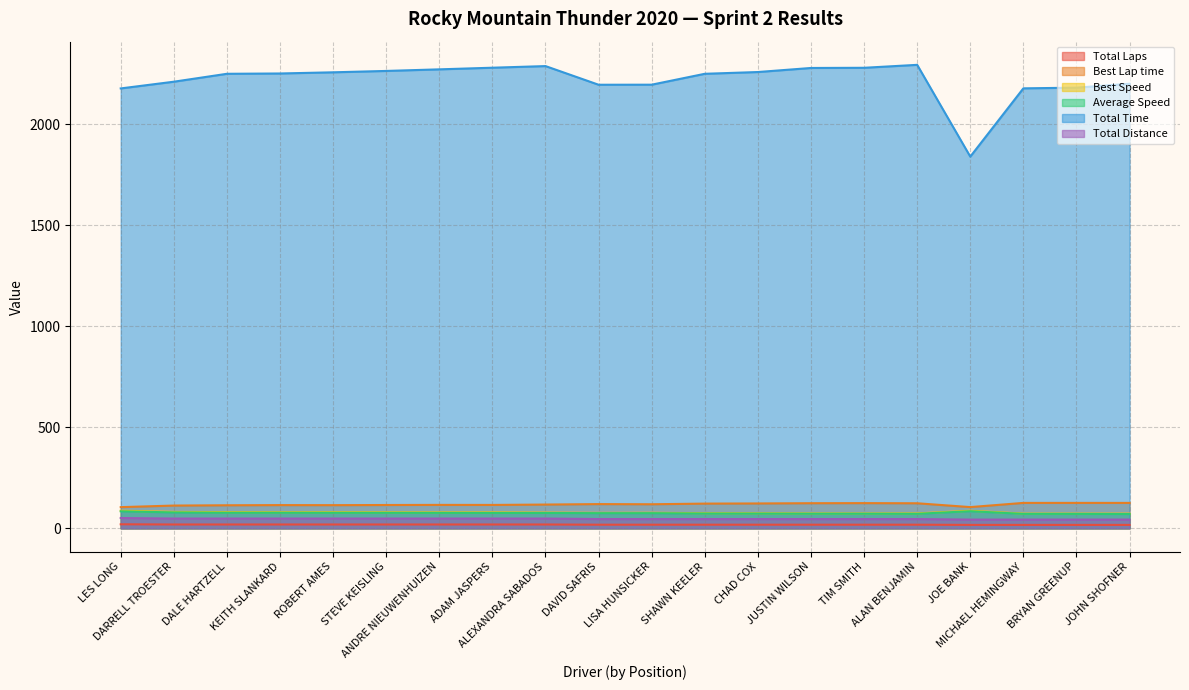

Reading right to left, extract all data points from this chart.

Total Laps: JOHN SHOFNER=17.0	BRYAN GREENUP=17.0	MICHAEL HEMINGWAY=17.0	JOE BANK=17.0	ALAN BENJAMIN=18.0	TIM SMITH=18.0	JUSTIN WILSON=18.0	CHAD COX=18.0	SHAWN KEELER=18.0	LISA HUNSICKER=18.0	DAVID SAFRIS=18.0	ALEXANDRA SABADOS=19.0	ADAM JASPERS=19.0	ANDRE NIEUWENHUIZEN=19.0	STEVE KEISLING=19.0	ROBERT AMES=19.0	KEITH SLANKARD=19.0	DALE HARTZELL=19.0	DARRELL TROESTER=19.0	LES LONG=20.0
Best Lap time: JOHN SHOFNER=125.9	BRYAN GREENUP=126.0	MICHAEL HEMINGWAY=125.9	JOE BANK=105.2	ALAN BENJAMIN=124.1	TIM SMITH=124.8	JUSTIN WILSON=124.4	CHAD COX=123.2	SHAWN KEELER=122.5	LISA HUNSICKER=119.2	DAVID SAFRIS=120.0	ALEXANDRA SABADOS=117.8	ADAM JASPERS=115.9	ANDRE NIEUWENHUIZEN=116.1	STEVE KEISLING=115.5	ROBERT AMES=114.8	KEITH SLANKARD=115.1	DALE HARTZELL=114.2	DARRELL TROESTER=112.8	LES LONG=105.0
Best Speed: JOHN SHOFNER=72.9	BRYAN GREENUP=72.9	MICHAEL HEMINGWAY=72.9	JOE BANK=87.3	ALAN BENJAMIN=74.0	TIM SMITH=73.5	JUSTIN WILSON=73.8	CHAD COX=74.5	SHAWN KEELER=75.0	LISA HUNSICKER=77.0	DAVID SAFRIS=76.5	ALEXANDRA SABADOS=78.0	ADAM JASPERS=79.2	ANDRE NIEUWENHUIZEN=79.1	STEVE KEISLING=79.5	ROBERT AMES=80.0	KEITH SLANKARD=79.8	DALE HARTZELL=80.4	DARRELL TROESTER=81.4	LES LONG=87.4
Average Speed: JOHN SHOFNER=70.9	BRYAN GREENUP=71.5	MICHAEL HEMINGWAY=71.6	JOE BANK=84.8	ALAN BENJAMIN=72.0	TIM SMITH=72.4	JUSTIN WILSON=72.5	CHAD COX=73.1	SHAWN KEELER=73.4	LISA HUNSICKER=75.2	DAVID SAFRIS=75.2	ALEXANDRA SABADOS=76.2	ADAM JASPERS=76.5	ANDRE NIEUWENHUIZEN=76.7	STEVE KEISLING=77.0	ROBERT AMES=77.2	KEITH SLANKARD=77.4	DALE HARTZELL=77.5	DARRELL TROESTER=78.9	LES LONG=84.3
Total Time: JOHN SHOFNER=2201.7	BRYAN GREENUP=2182.4	MICHAEL HEMINGWAY=2179.0	JOE BANK=1840.9	ALAN BENJAMIN=2295.4	TIM SMITH=2280.8	JUSTIN WILSON=2279.9	CHAD COX=2259.8	SHAWN KEELER=2251.1	LISA HUNSICKER=2197.1	DAVID SAFRIS=2196.8	ALEXANDRA SABADOS=2289.2	ADAM JASPERS=2281.2	ANDRE NIEUWENHUIZEN=2273.1	STEVE KEISLING=2265.2	ROBERT AMES=2258.4	KEITH SLANKARD=2252.6	DALE HARTZELL=2251.1	DARRELL TROESTER=2211.9	LES LONG=2178.6
Total Distance: JOHN SHOFNER=43.4	BRYAN GREENUP=43.4	MICHAEL HEMINGWAY=43.4	JOE BANK=43.4	ALAN BENJAMIN=45.9	TIM SMITH=45.9	JUSTIN WILSON=45.9	CHAD COX=45.9	SHAWN KEELER=45.9	LISA HUNSICKER=45.9	DAVID SAFRIS=45.9	ALEXANDRA SABADOS=48.5	ADAM JASPERS=48.5	ANDRE NIEUWENHUIZEN=48.5	STEVE KEISLING=48.5	ROBERT AMES=48.5	KEITH SLANKARD=48.5	DALE HARTZELL=48.5	DARRELL TROESTER=48.5	LES LONG=51.0